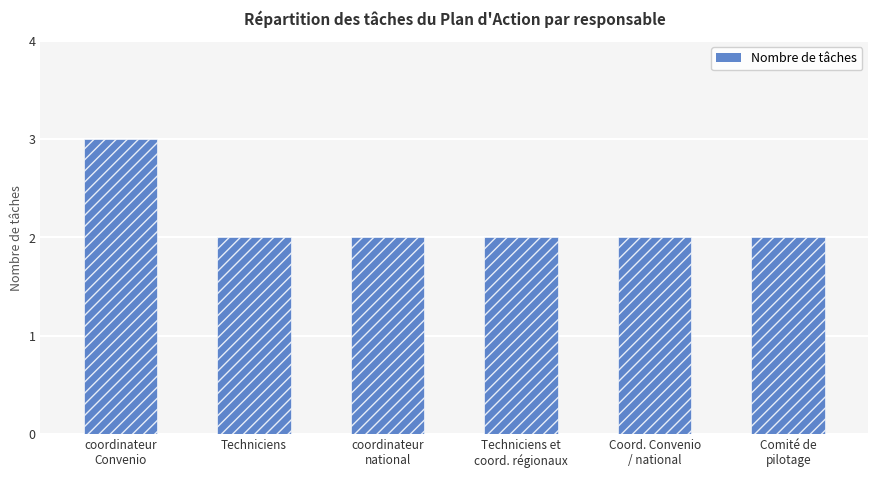

What is the change in value from coordinateur
Convenio to coordinateur
national?

-1